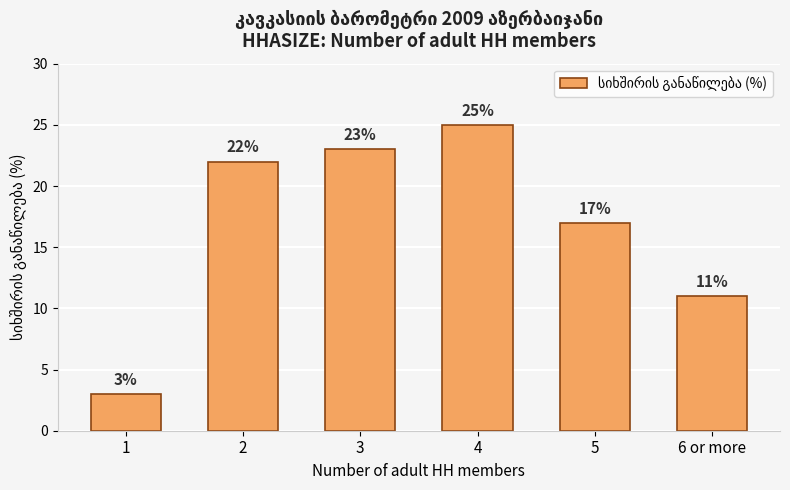

List the labels in order of value, smallest first.

1, 6 or more, 5, 2, 3, 4